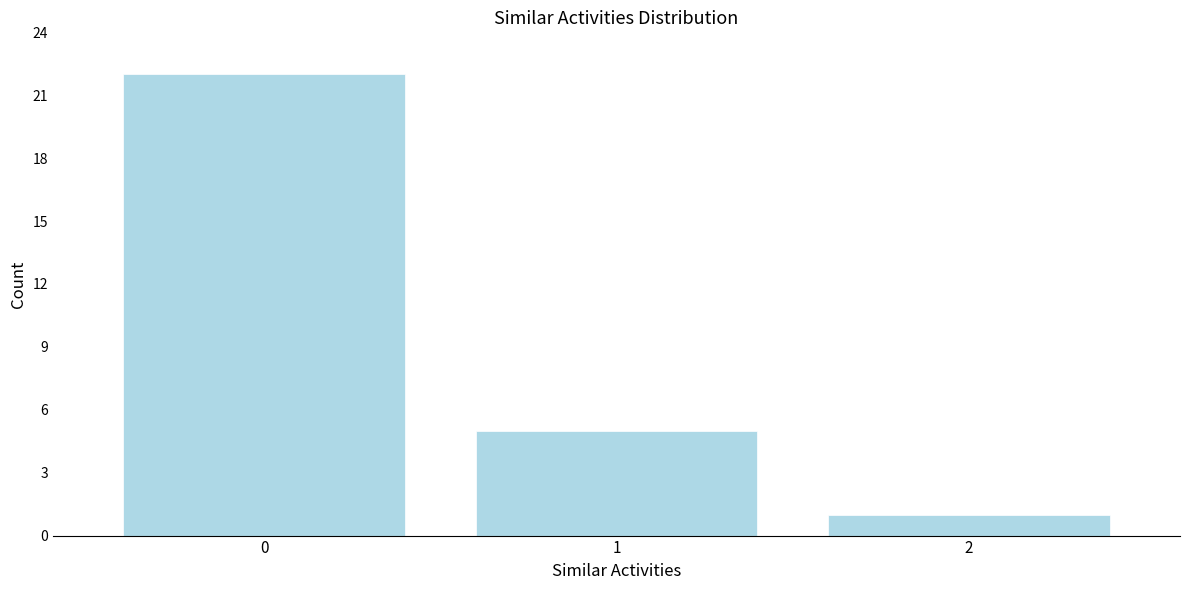

Reading right to left, what are all the values shown in this chart?

1	5	22